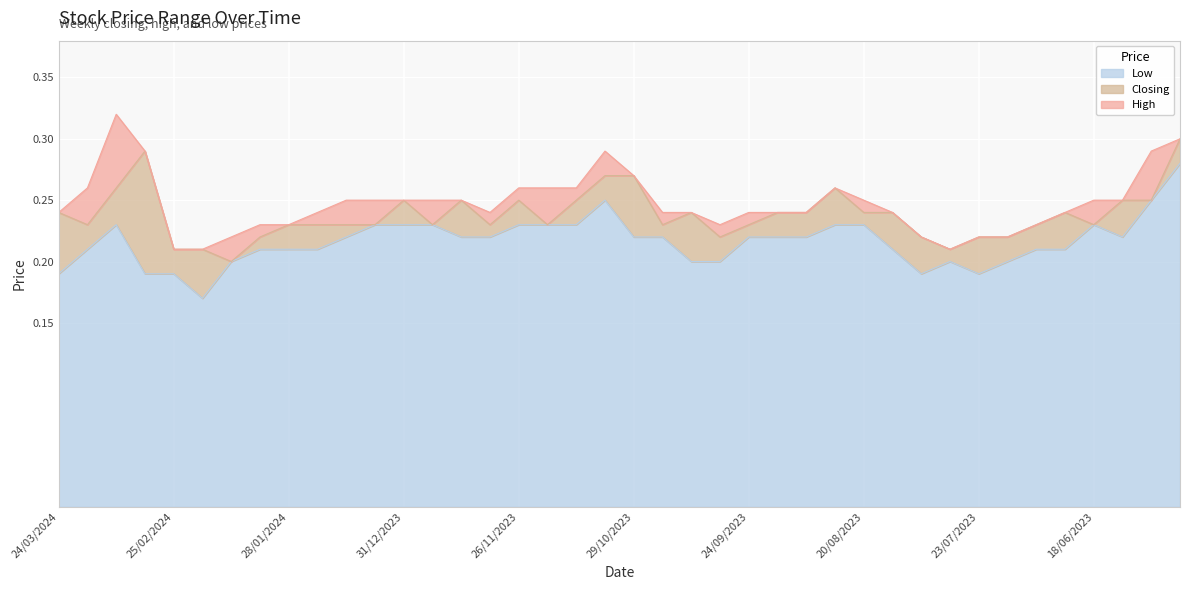

True or false: Low and High intersect in this chart.

False